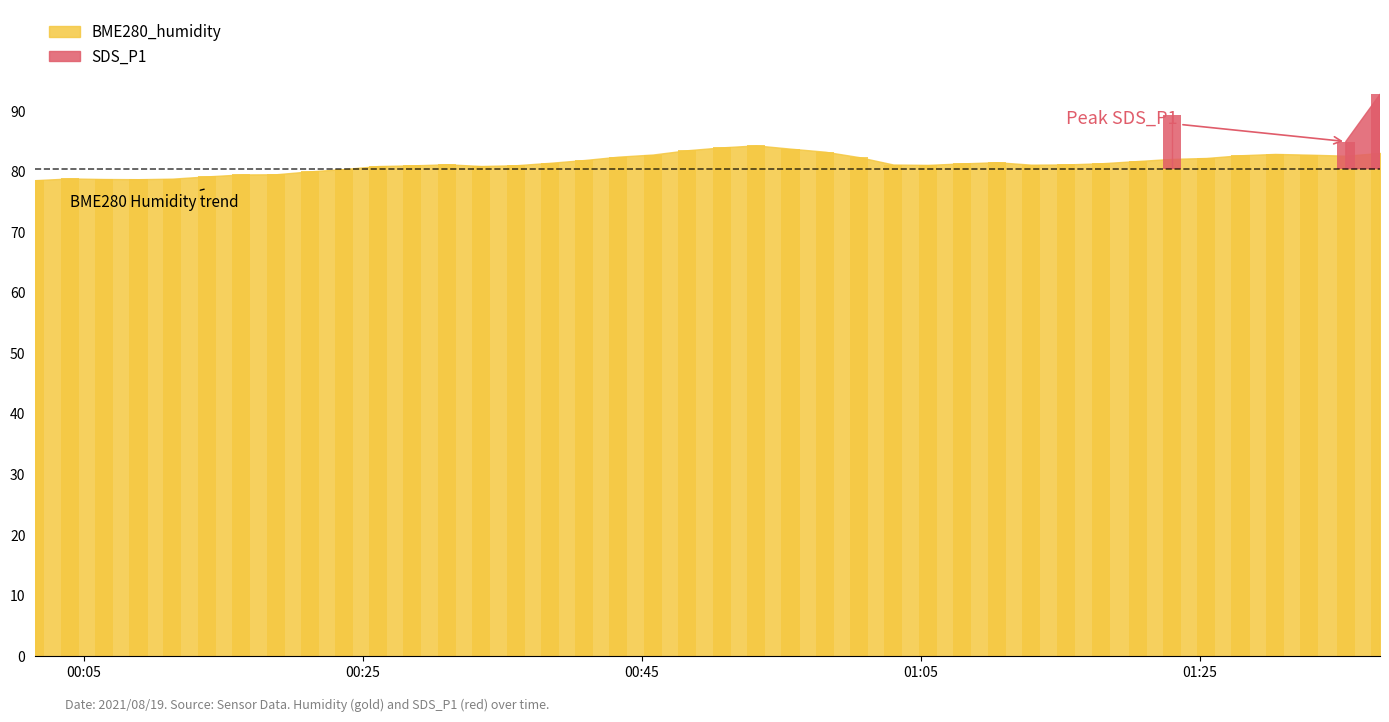

Which label corresponds to the smallest value in the chart?

00:05